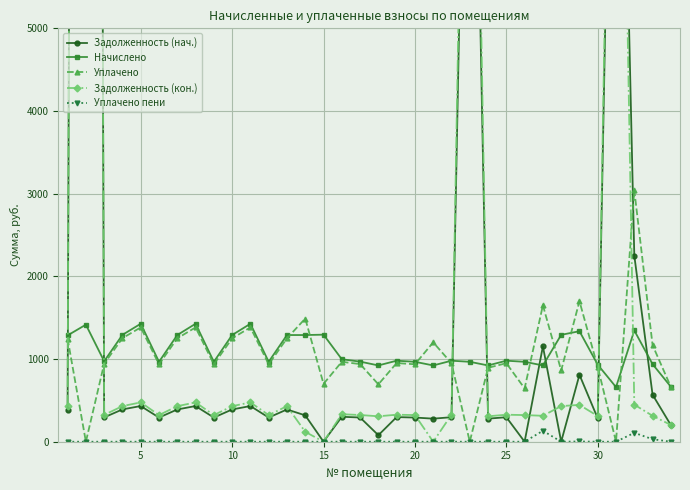

Reading left to right, list all the values displayed in this chart.

Задолженность (нач.): 388.9	62336.8	294.4	390.9	431.6	292.4	390.3	431.6	292.4	390.3	431.6	292.4	390.3	318.8	0.0	301.7	293.0	78.9	298.1	292.4	279.1	296.4	11610.0	279.1	296.4	0.0	1153.8	0.0	809.8	281.7	11897.4	2251.1	568.4	201.1
Начислено: 1286.0	1415.9	973.3	1292.6	1426.9	966.7	1290.4	1426.9	966.7	1290.4	1426.9	966.7	1290.4	1290.4	1294.8	997.5	968.9	922.6	979.9	966.7	922.6	979.9	966.7	922.6	979.9	966.7	922.6	1292.6	1336.6	931.4	660.6	1345.4	938.0	665.0
Уплачено: 1246.3	0.0	943.2	1252.7	1382.8	936.8	1250.5	1382.8	936.8	1250.5	1382.8	936.8	1250.5	1489.6	700.0	966.7	939.0	694.0	951.4	936.8	1201.7	949.6	0.0	894.1	949.6	644.5	1650.8	861.7	1699.6	902.7	0.0	3040.4	1168.0	663.1
Задолженность (кон.): 428.7	63752.7	324.4	430.9	475.6	322.2	430.1	475.6	322.2	430.1	475.6	322.2	430.1	119.5	0.0	332.5	323.1	307.6	326.7	322.2	0.0	326.6	12865.5	307.6	326.6	322.2	313.8	430.9	445.5	310.5	12839.6	448.5	313.4	203.0
Уплачено пени: 0.0	0.0	0.0	0.0	0.0	0.0	0.0	0.0	0.0	0.0	0.0	0.0	0.0	0.0	0.0	0.0	0.0	0.0	0.0	0.0	0.0	0.0	0.0	0.0	0.0	0.0	132.5	0.0	2.9	0.0	0.0	107.6	30.4	0.0